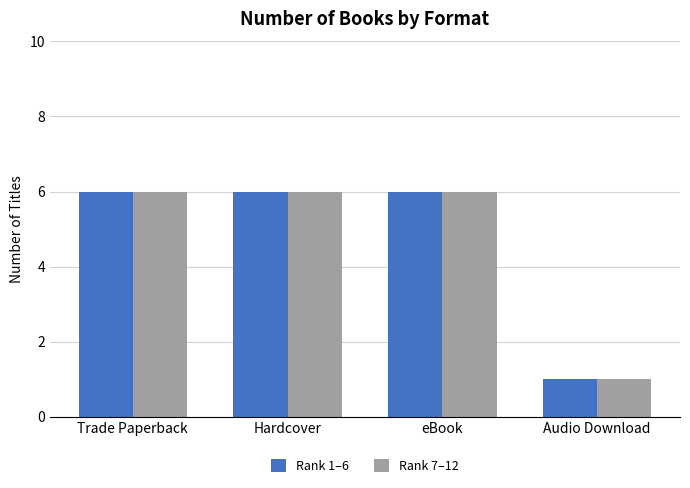

Is the value of Rank 1–6 at Audio Download greater than the value of Rank 7–12 at eBook?

No